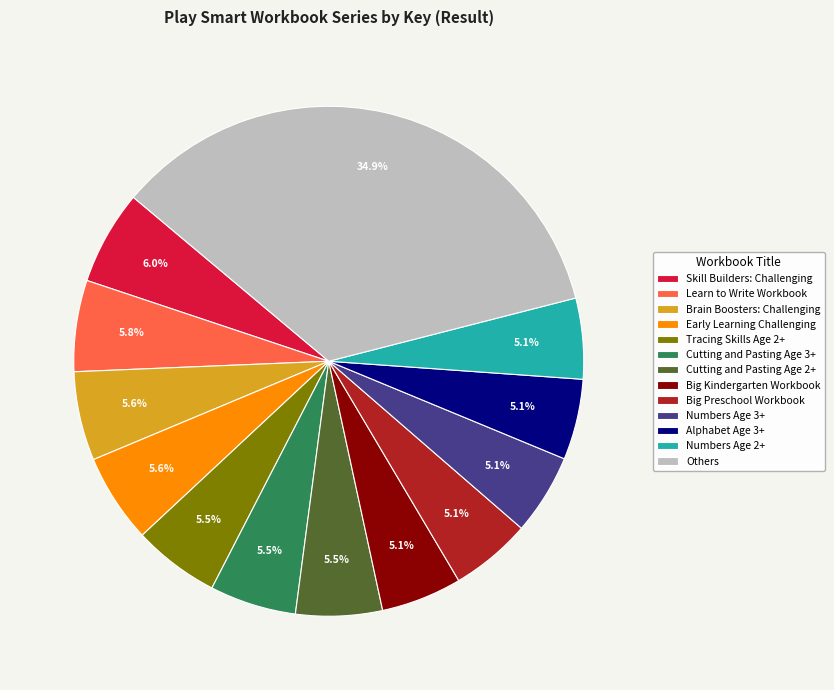

Is Big Kindergarten Workbook the majority of the pie?

No